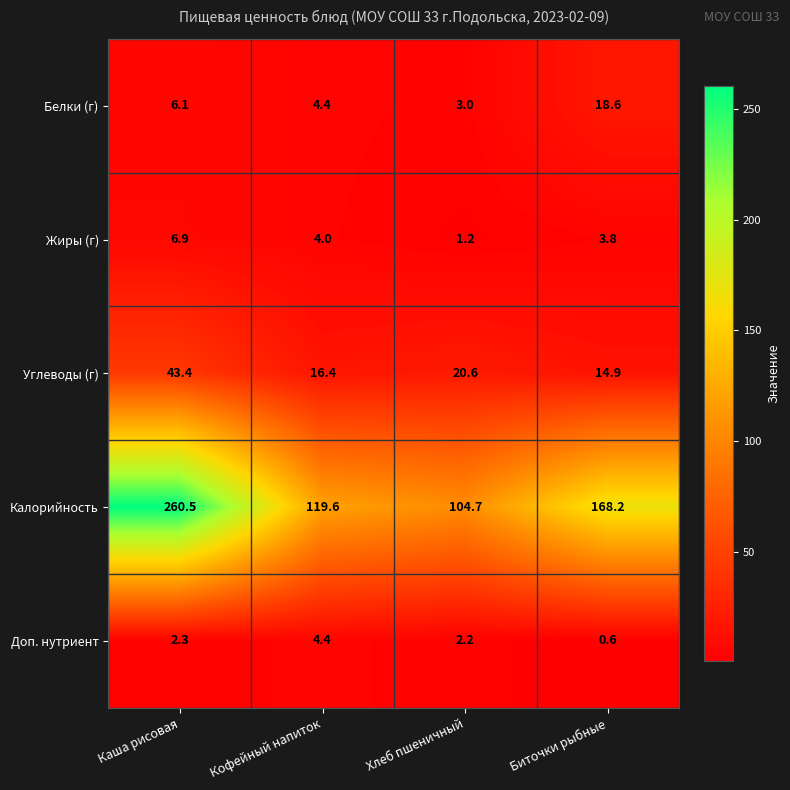

Rank the series at Хлеб пшеничный from lowest to highest value.

Жиры (г), Доп. нутриент, Белки (г), Углеводы (г), Калорийность